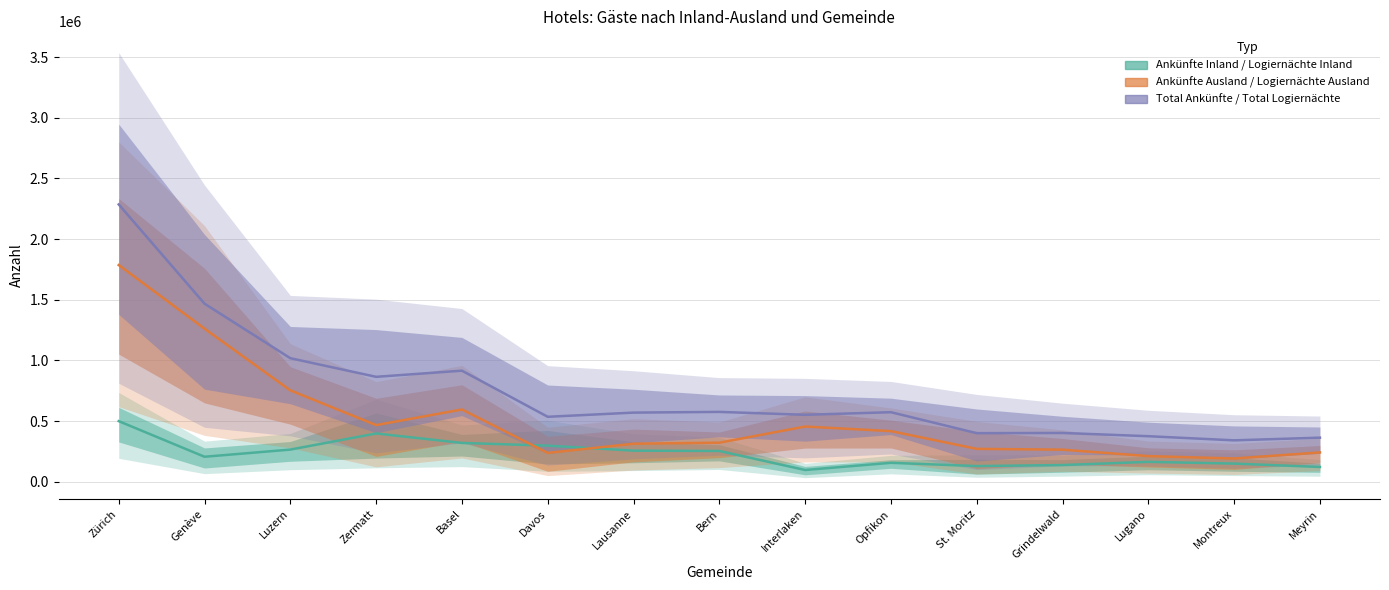

List the series in order of their overall mean, lowest first.

Ankünfte Inland / Logiernächte Inland, Ankünfte Ausland / Logiernächte Ausland, Total Ankünfte / Total Logiernächte